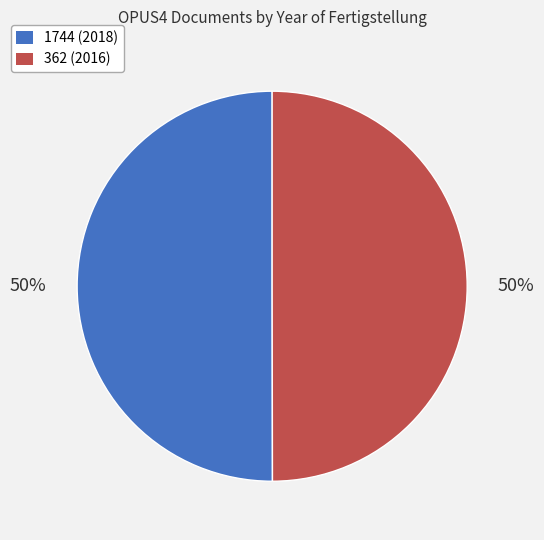

Is the sum of 362 (2016) and 1744 (2018) greater than half?

Yes